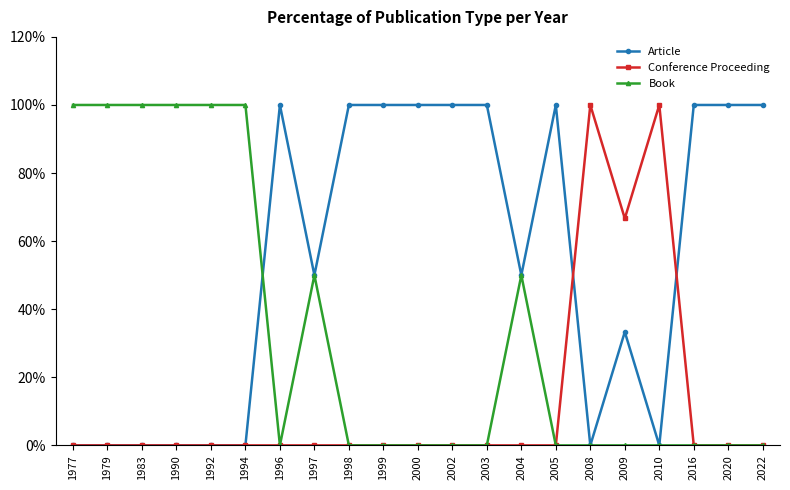

Where is Conference Proceeding nearest to the value 50?

2009